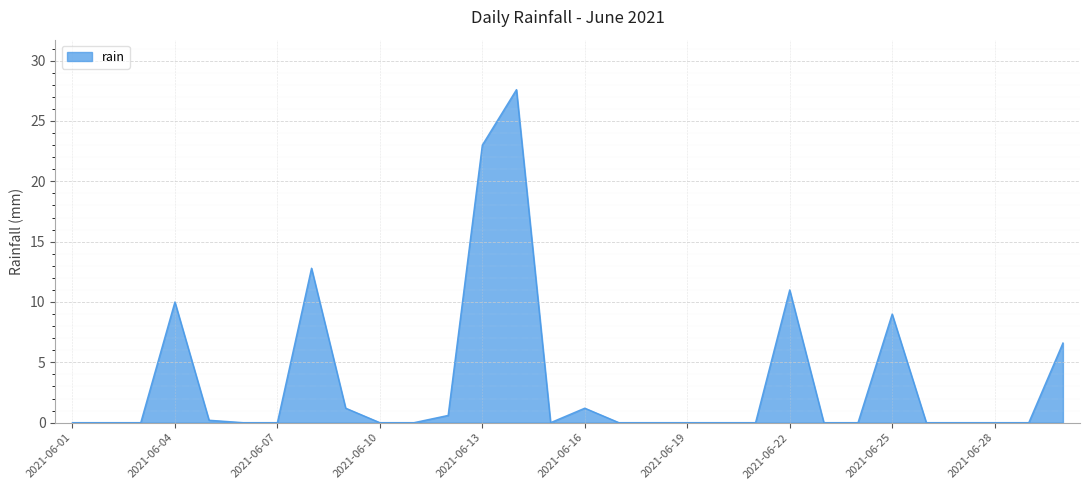

What is the greatest value displayed?

27.6